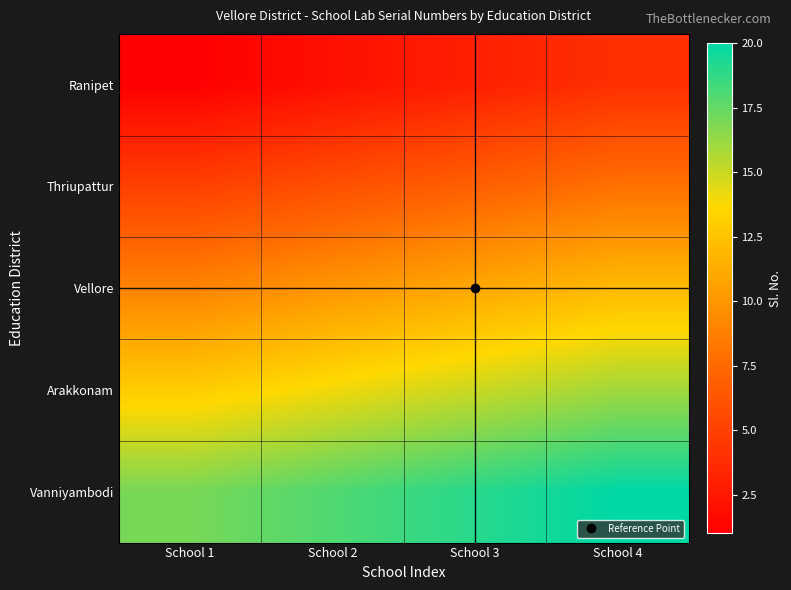

How many series are shown in this chart?

5